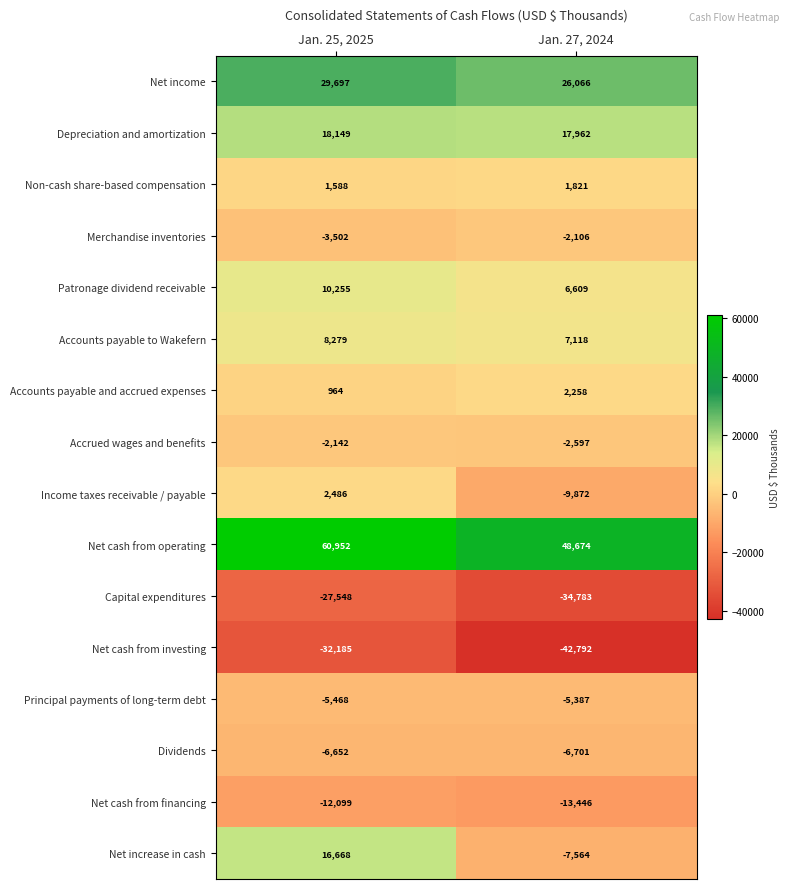

Which series has the largest total across all categories?

Net cash from operating